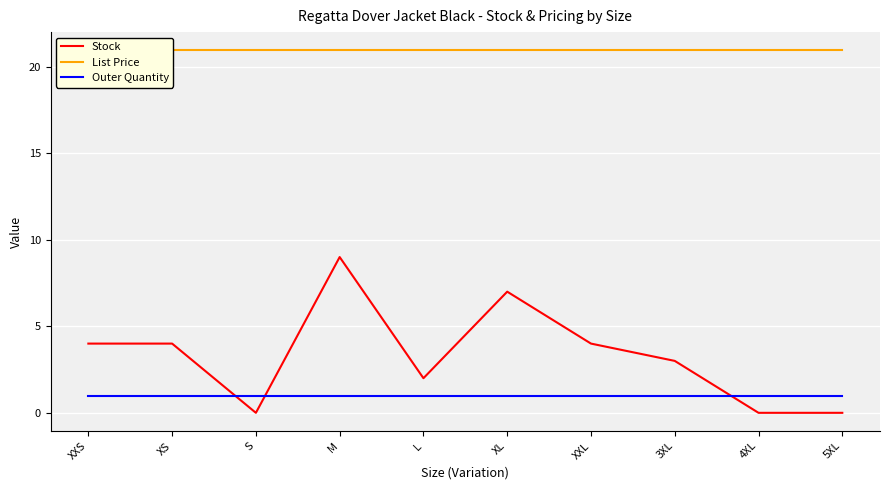

Is it true that Outer Quantity equals 1.0 at M?

True